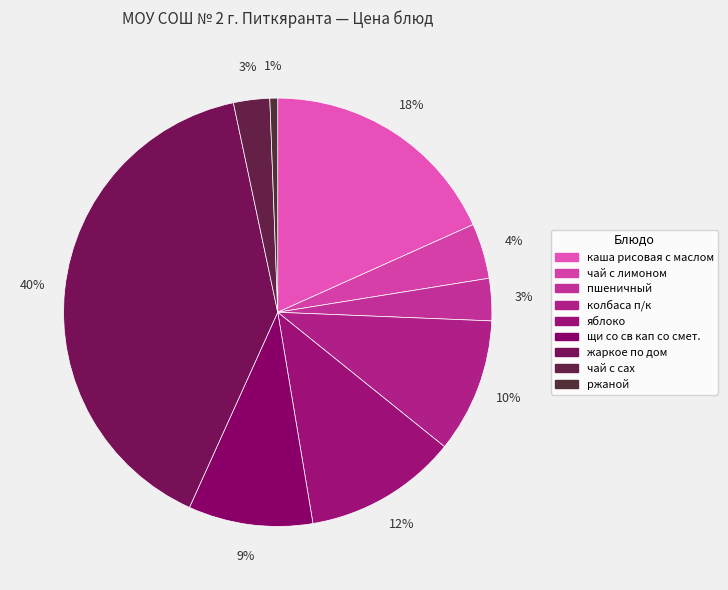

Do яблоко and колбаса п/к together represent more than half of the pie?

No